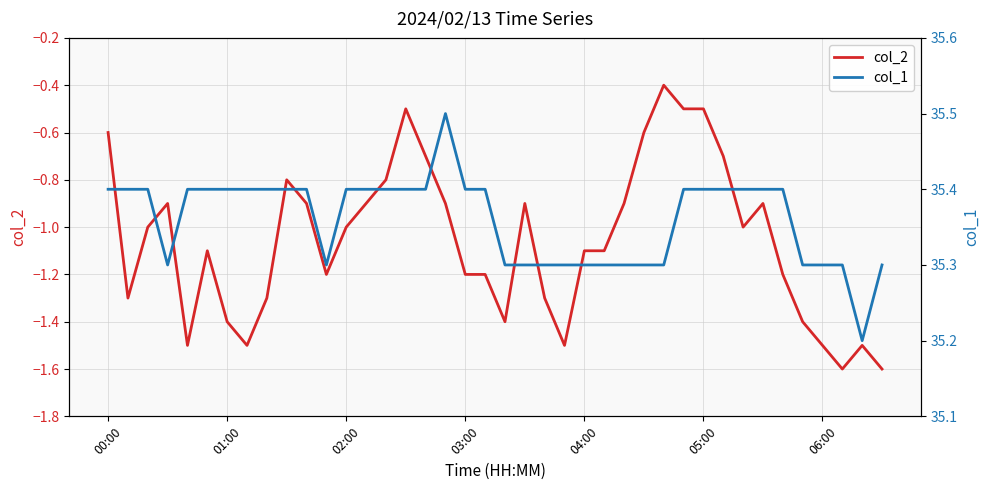

Which series has the largest range (max minus min)?

col_2